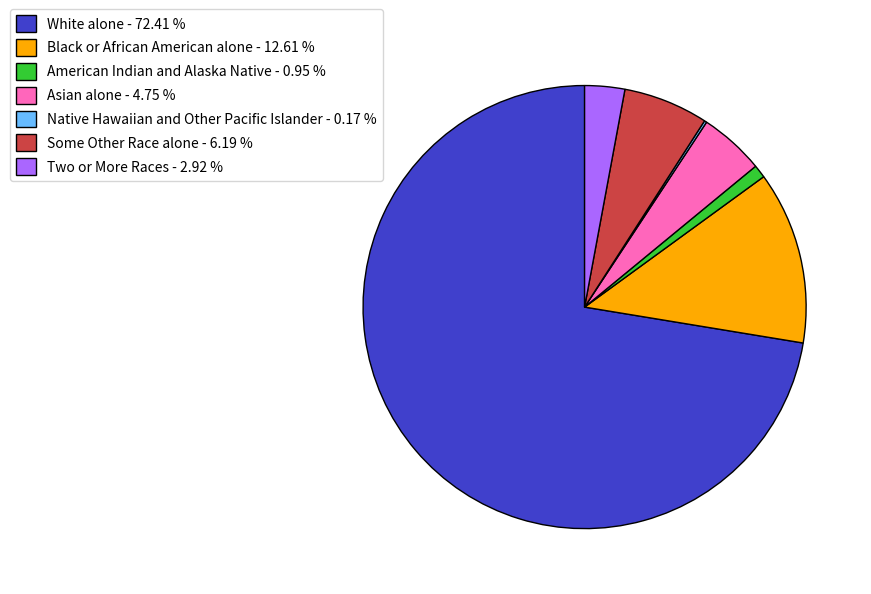

Which category has the biggest portion of the pie?

White alone